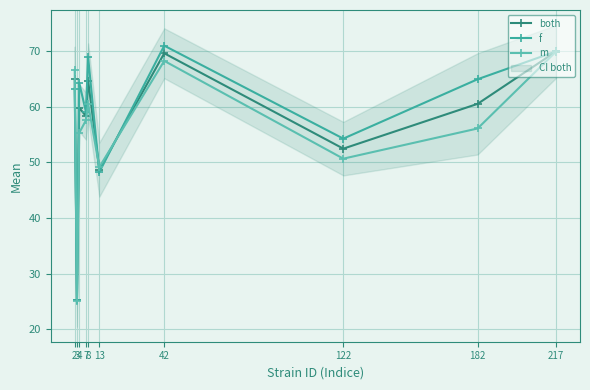

At which category does m reach its first local valley?

3